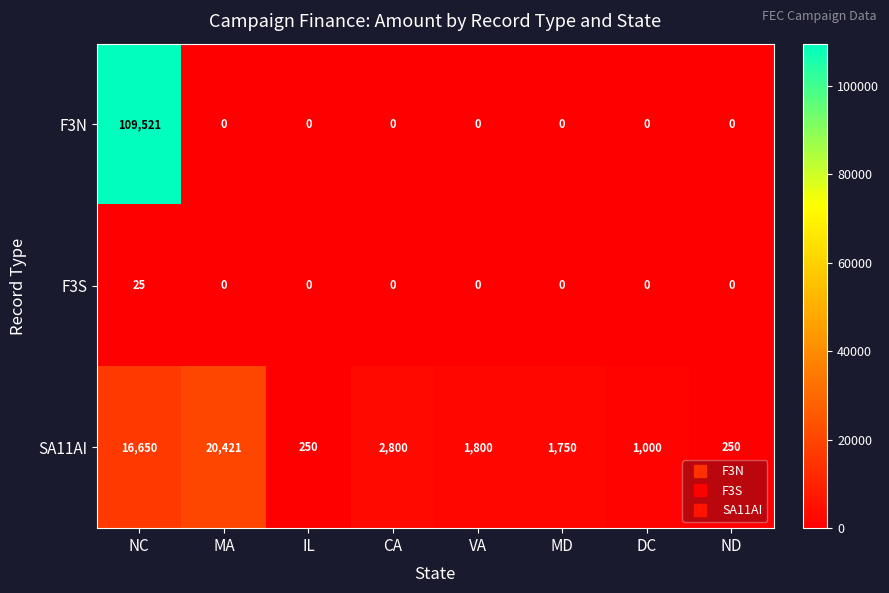

What is the total value across all series at DC?

1000